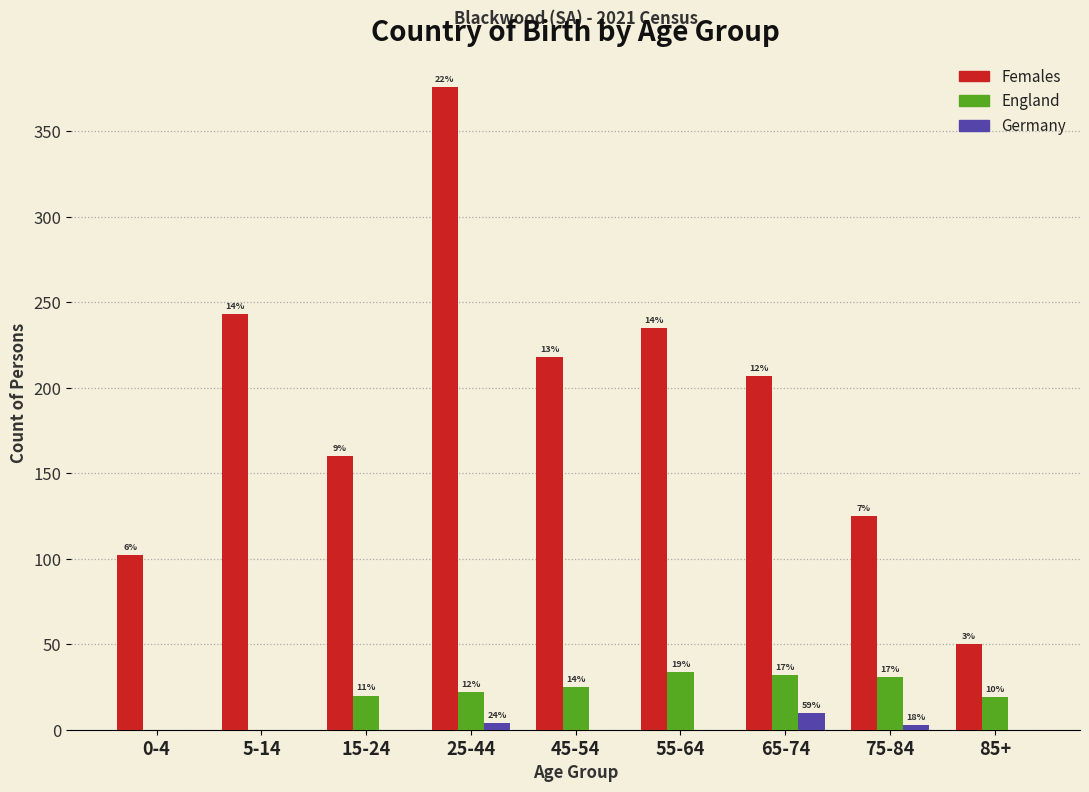

How many groups of bars are there?

9